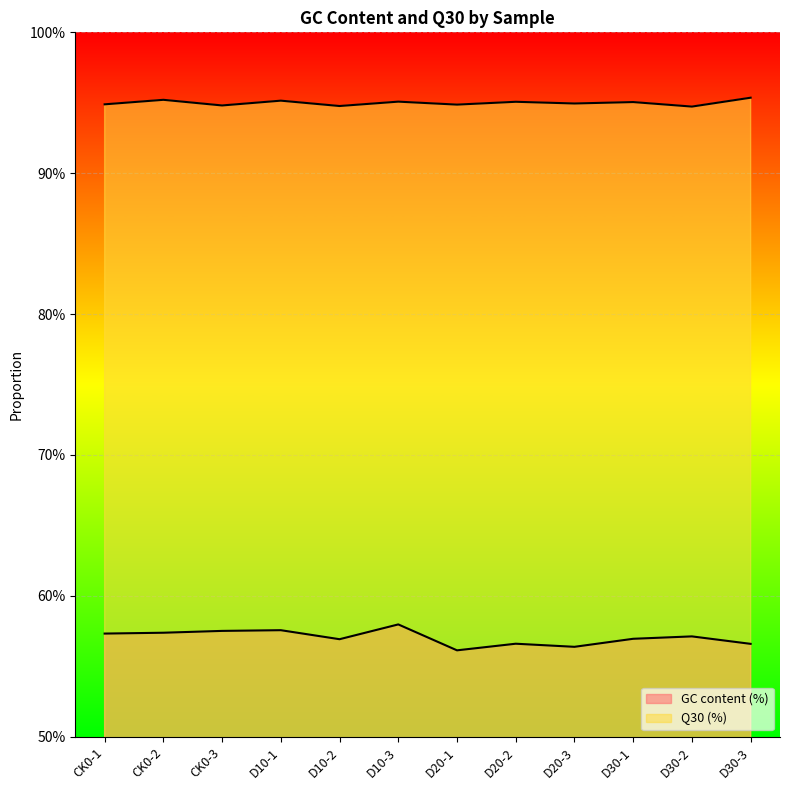

What is the smallest value displayed?

0.6